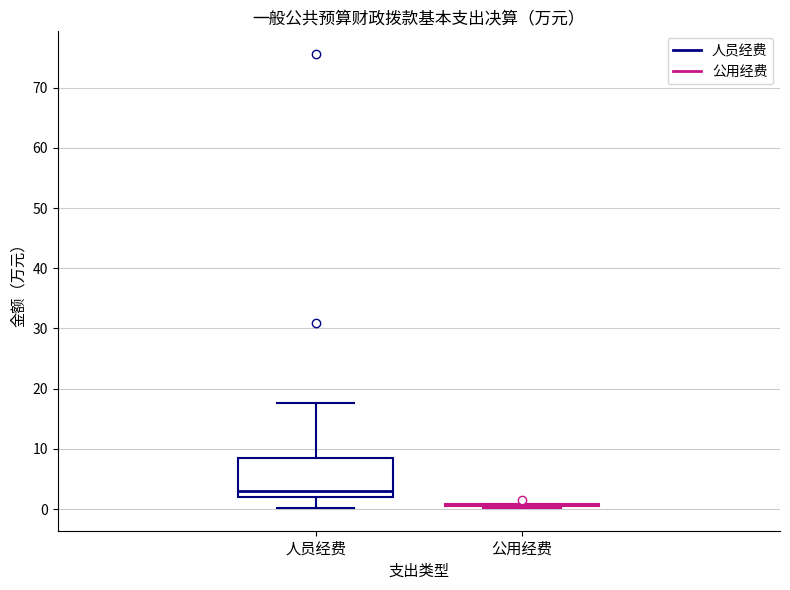

Where does the lower whisker of the box for 人员经费 end on the y-axis? The values are not printed on the chart, so give them approximately, as read against the axis.

0